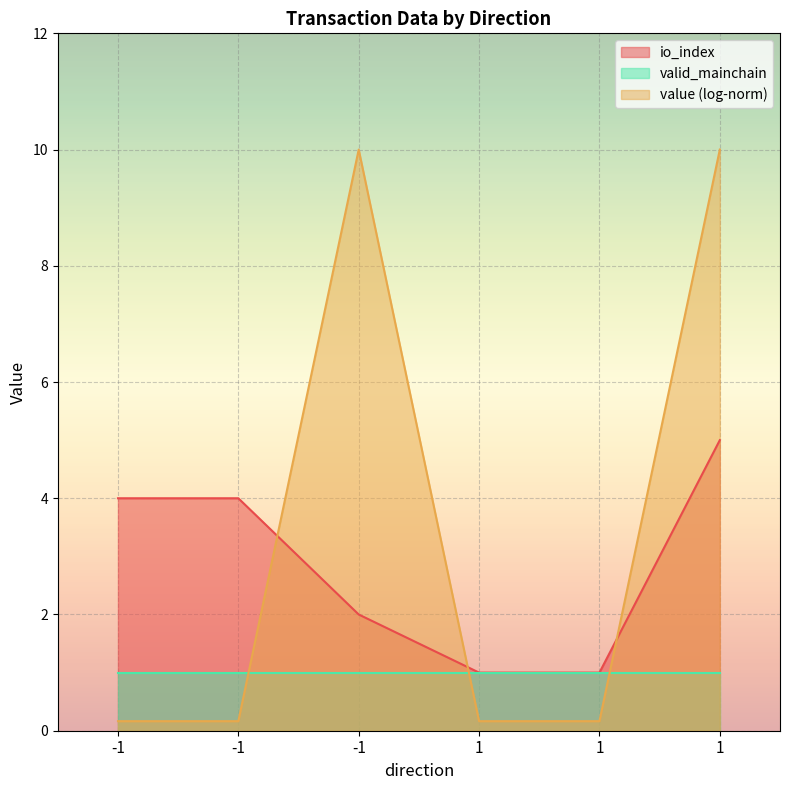

At which label does io_index first exceed 4?

1